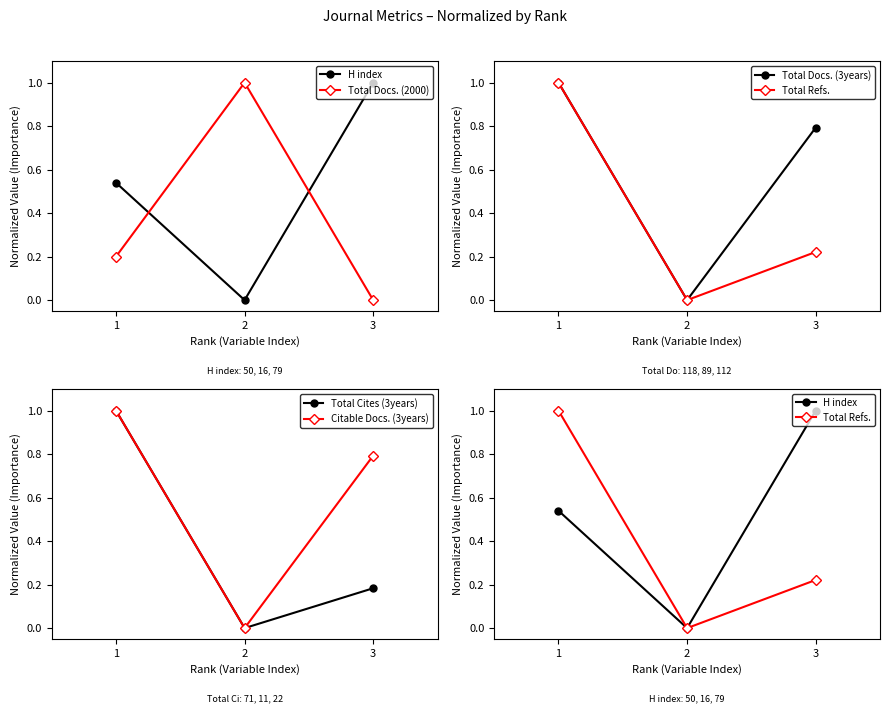

True or false: Total Cites (3years) has a value of 1.0 at 1.

True